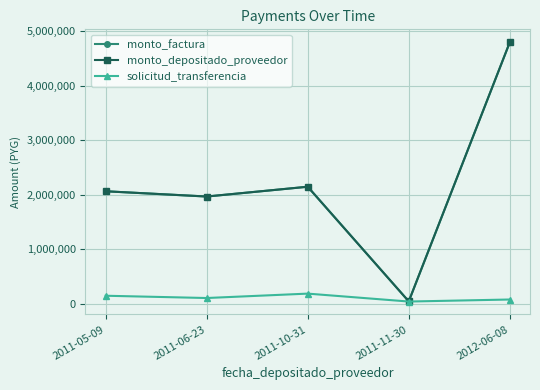

Is this an area chart (filled region under the line)?

No